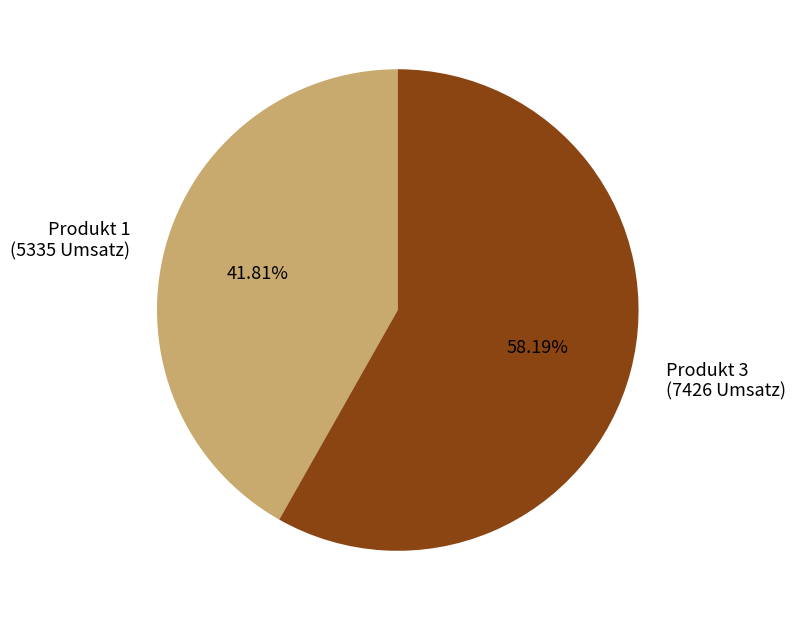

Count the number of slices in the pie.

2